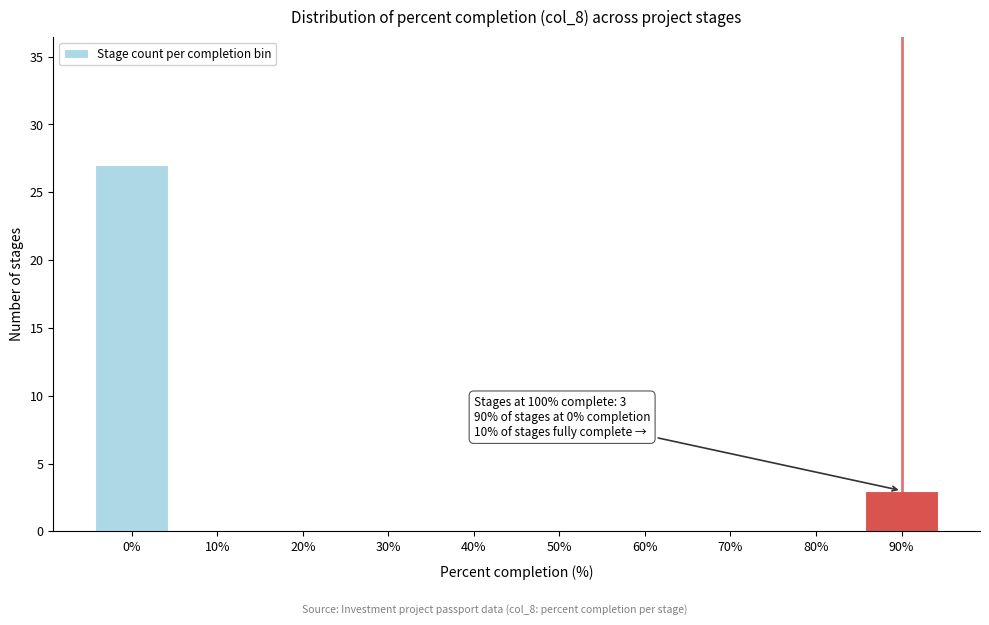

Reading left to right, extract all data points from this chart.

0%=27	10%=0	20%=0	30%=0	40%=0	50%=0	60%=0	70%=0	80%=0	90%=3